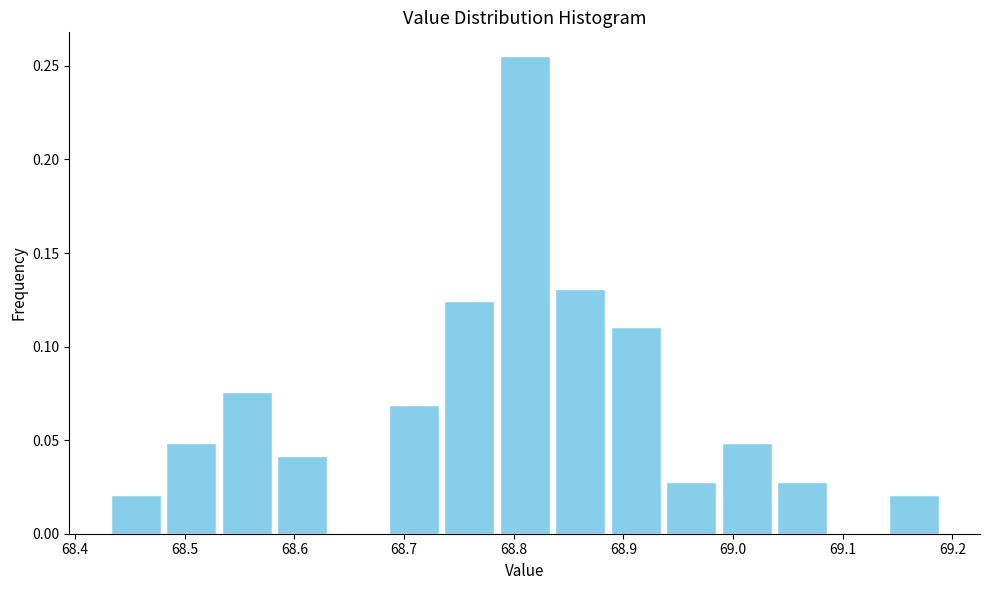

Reading left to right, list every bar in this chart as the range it spans on the x-axis followed by its height. Neither the bar edges nor the heights are printed on the chart, so give them approximately, as read against the axes.

68.43 to 68.48: 0.020
68.48 to 68.53: 0.050
68.53 to 68.58: 0.075
68.58 to 68.63: 0.040
68.63 to 68.68: 0
68.68 to 68.73: 0.070
68.73 to 68.78: 0.125
68.78 to 68.84: 0.255
68.84 to 68.89: 0.130
68.89 to 68.94: 0.110
68.94 to 68.99: 0.030
68.99 to 69.04: 0.050
69.04 to 69.09: 0.030
69.09 to 69.14: 0
69.14 to 69.19: 0.020